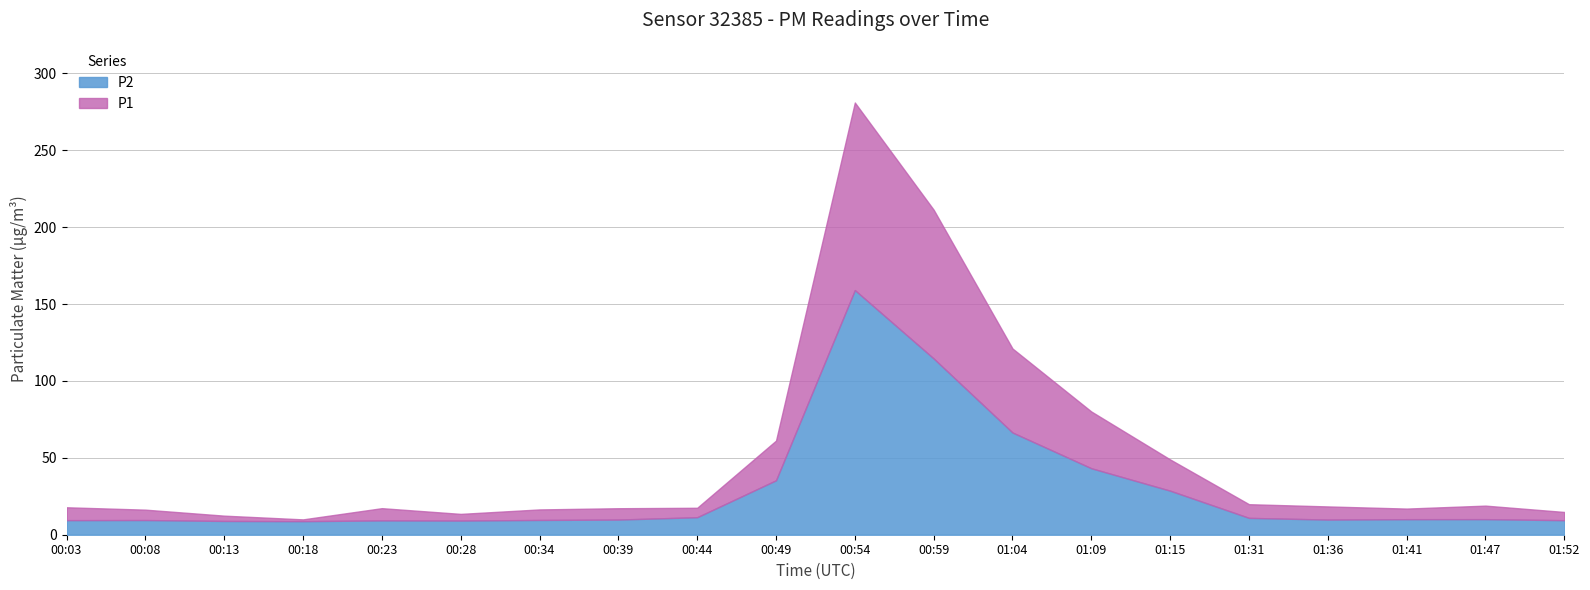

In P1, how many points are lower than both neighbors (excluding endpoints)?

3